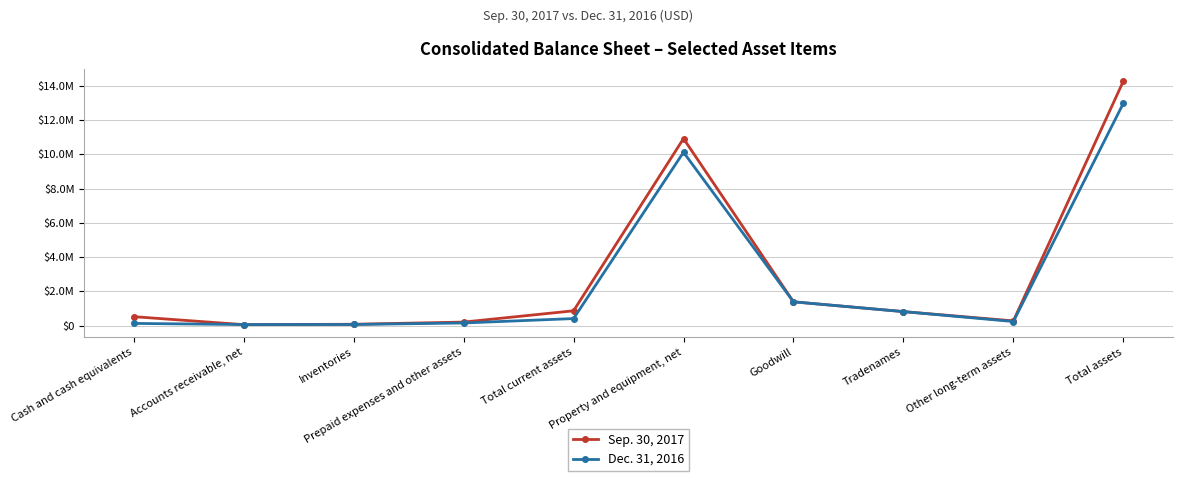

What position from the left is Goodwill?

7